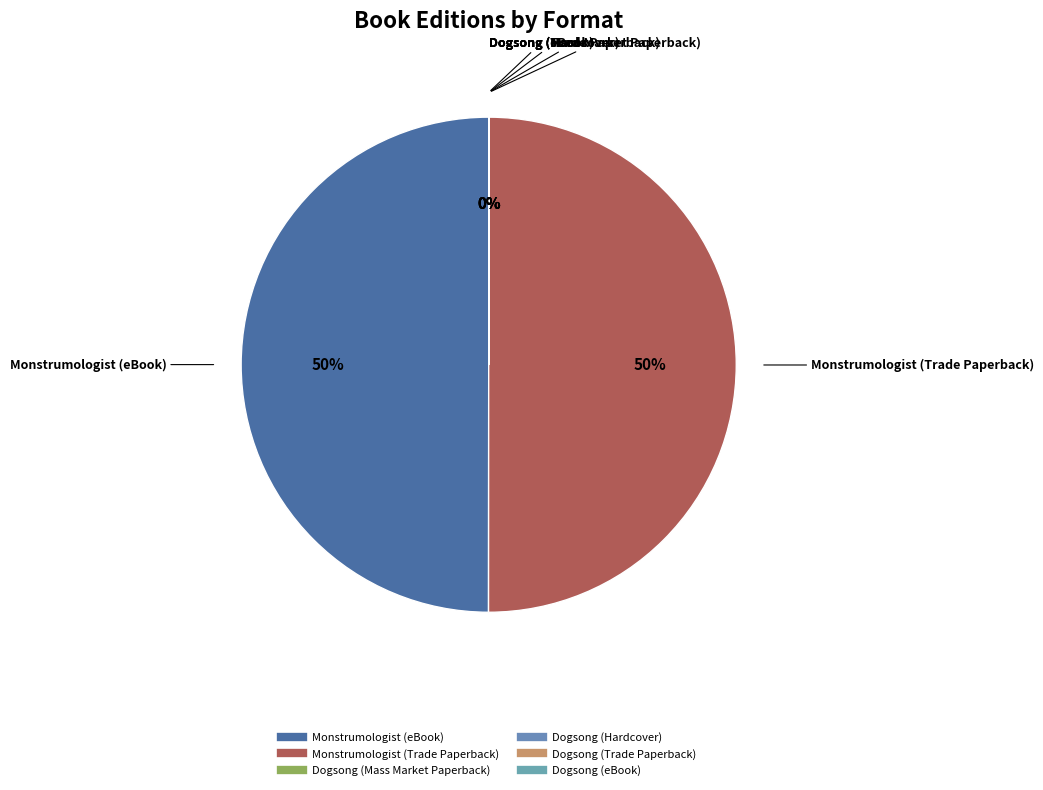

Does Dogsong (eBook) account for over 50% of the chart?

No